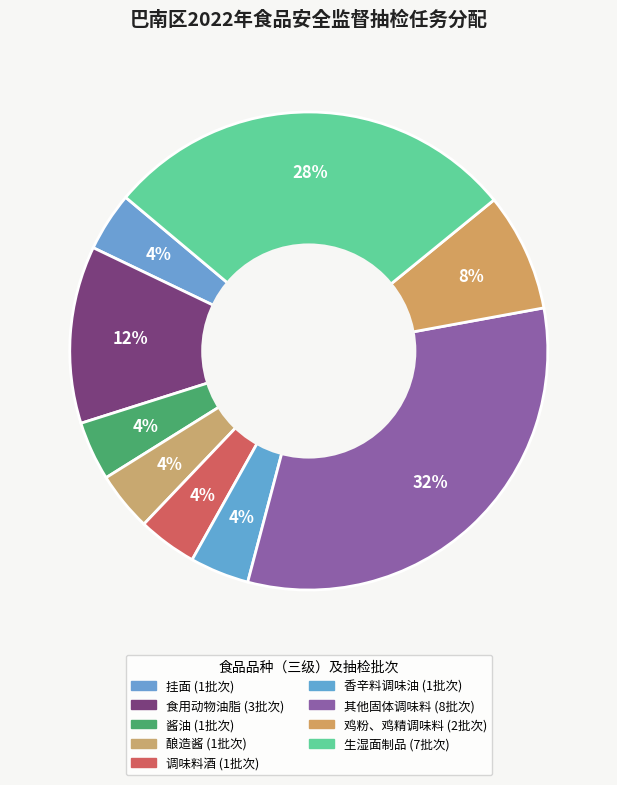

Which slice is the largest?

其他固体调味料